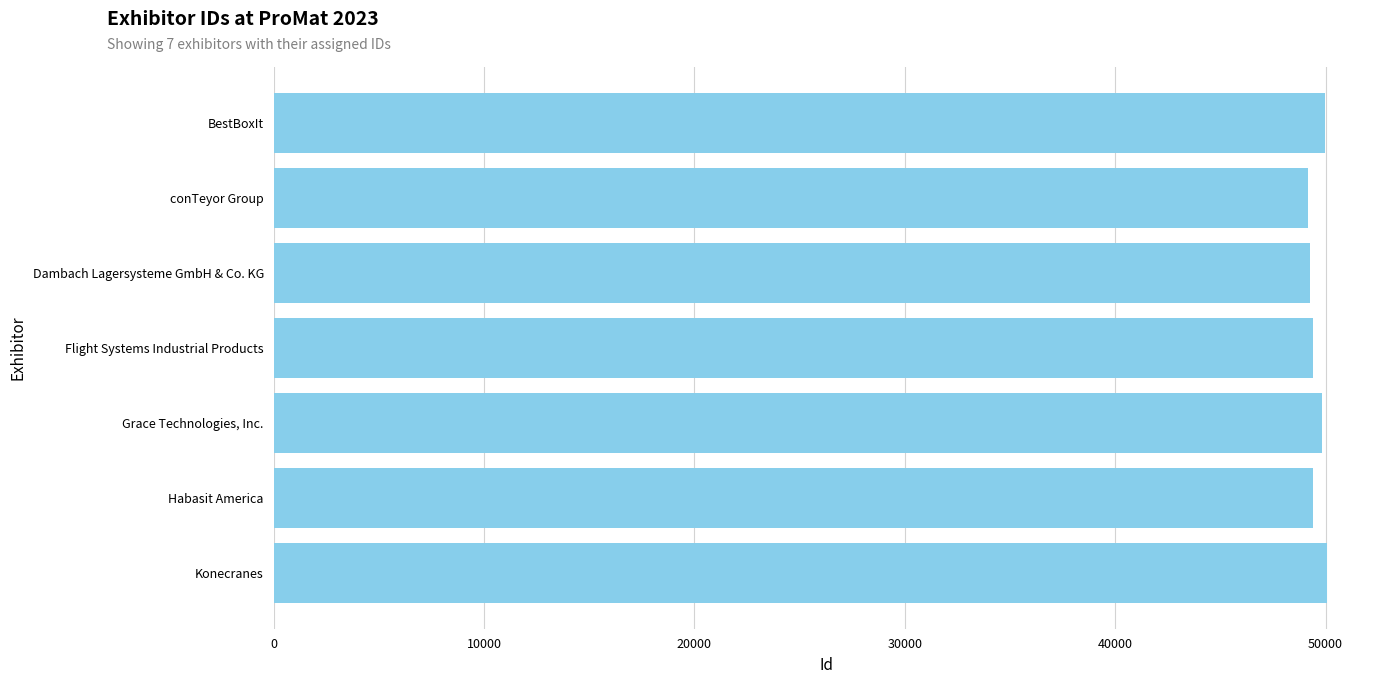

List the labels in order of value, smallest first.

conTeyor Group, Dambach Lagersysteme GmbH & Co. KG, Flight Systems Industrial Products, Habasit America, Grace Technologies, Inc., BestBoxIt, Konecranes